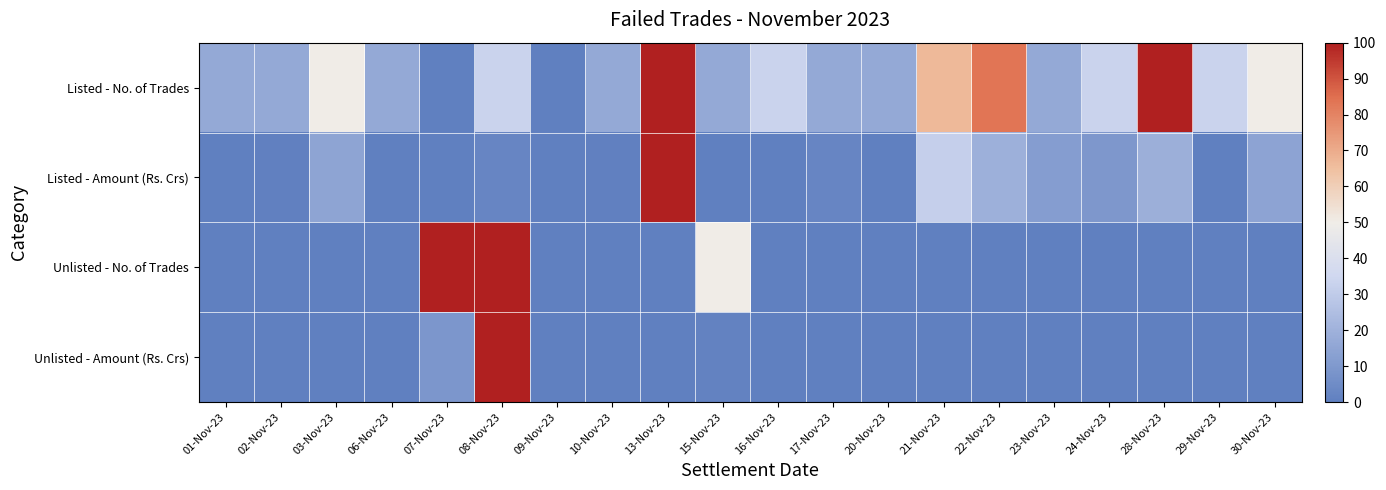

Rank the series at 23-Nov-23 from highest to lowest value.

Listed - No. of Trades, Listed - Amount (Rs. Crs), Unlisted - No. of Trades, Unlisted - Amount (Rs. Crs)